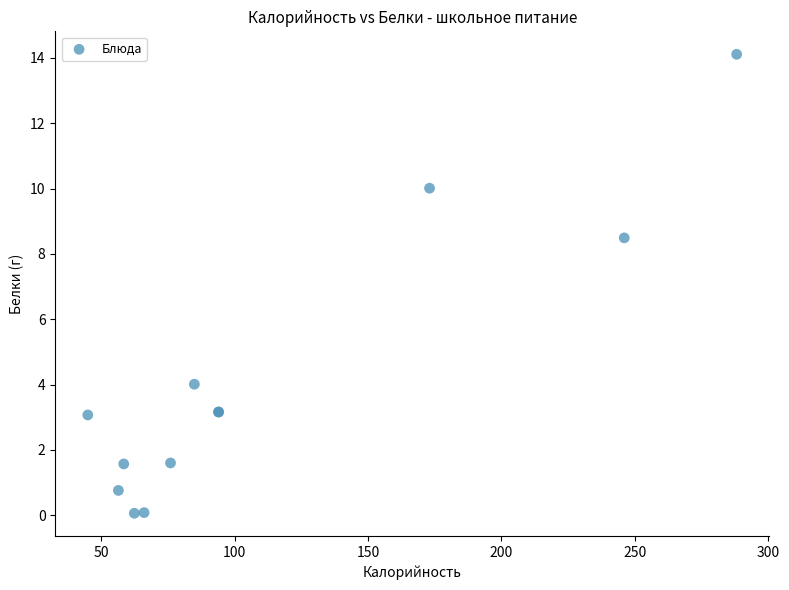

What Y value in the scatter plot is closest to 7?

8.5